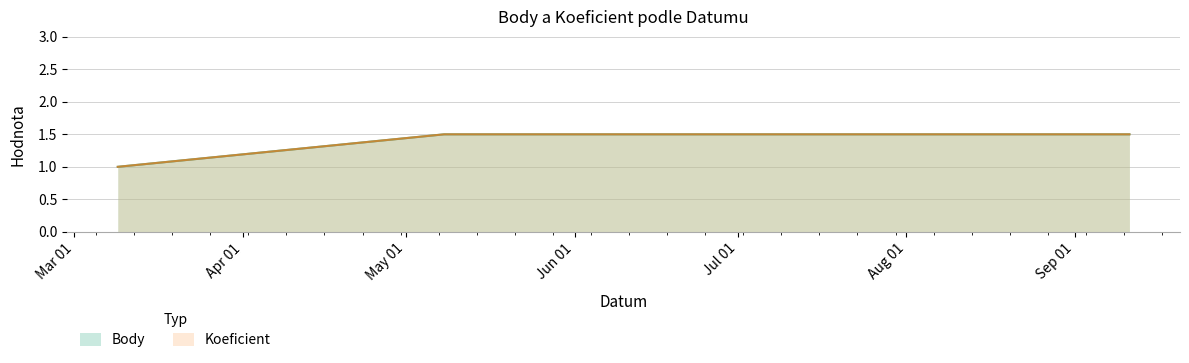

Rank the series at 2013-03-09 from lowest to highest value.

Koeficient, Body